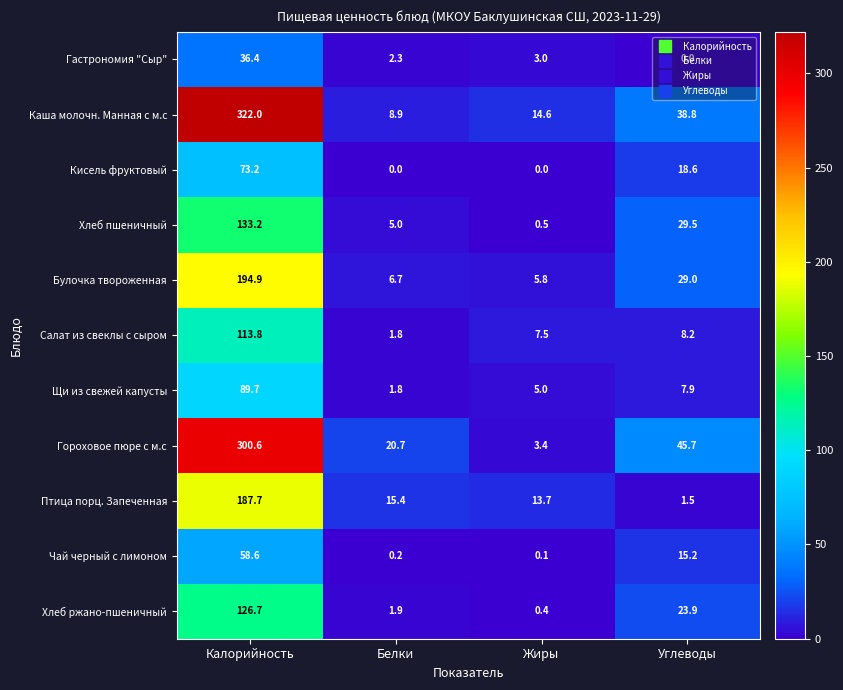

What is the difference between the Чай черный с лимоном values at Углеводы and Калорийность?

43.4